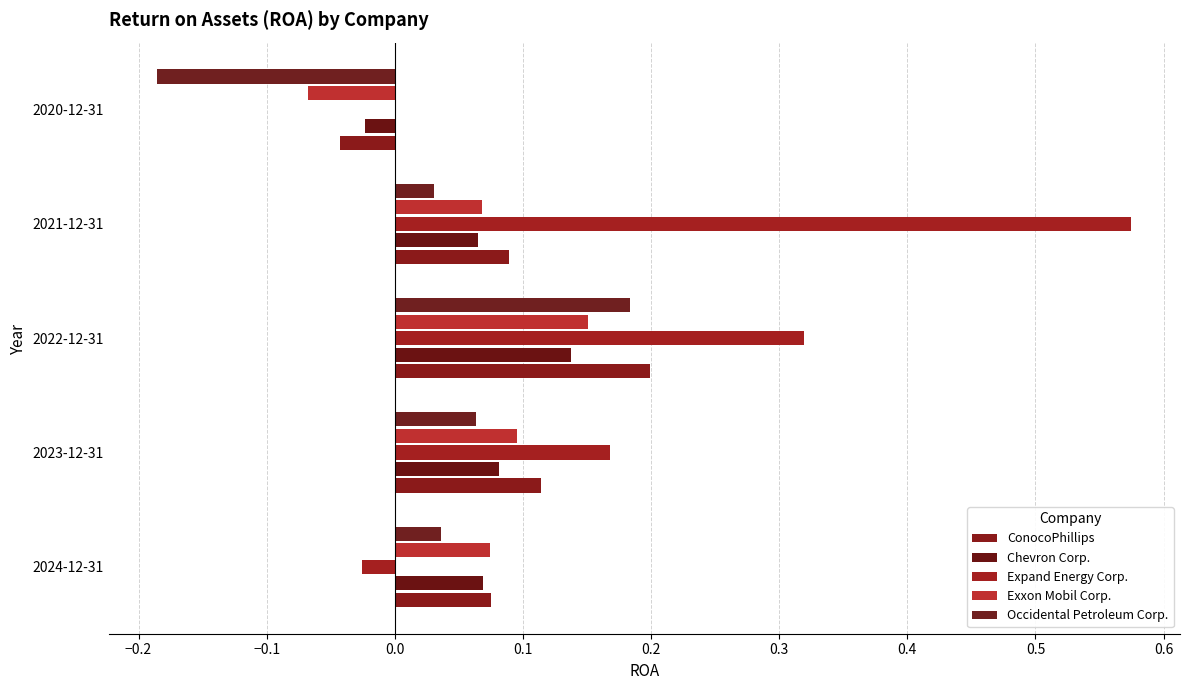

Reading left to right, transcribe all the data shown in this chart.

ConocoPhillips: 2024-12-31=0.1	2023-12-31=0.1	2022-12-31=0.2	2021-12-31=0.1	2020-12-31=-0.0
Chevron Corp.: 2024-12-31=0.1	2023-12-31=0.1	2022-12-31=0.1	2021-12-31=0.1	2020-12-31=-0.0
Expand Energy Corp.: 2024-12-31=-0.0	2023-12-31=0.2	2022-12-31=0.3	2021-12-31=0.6	2020-12-31=0.0
Exxon Mobil Corp.: 2024-12-31=0.1	2023-12-31=0.1	2022-12-31=0.2	2021-12-31=0.1	2020-12-31=-0.1
Occidental Petroleum Corp.: 2024-12-31=0.0	2023-12-31=0.1	2022-12-31=0.2	2021-12-31=0.0	2020-12-31=-0.2